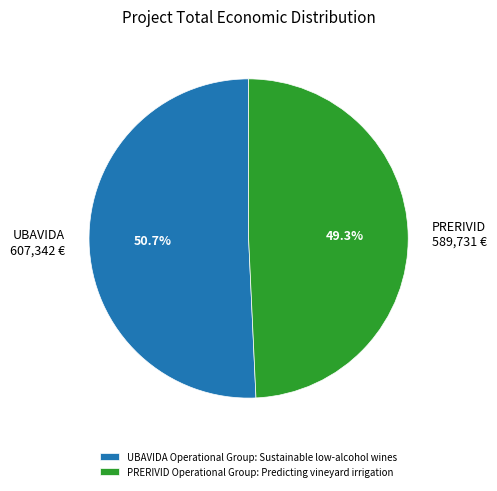

The PRERIVID Operational Group: Predicting vineyard irrigation slice represents 61% of the pie. True or false?

False